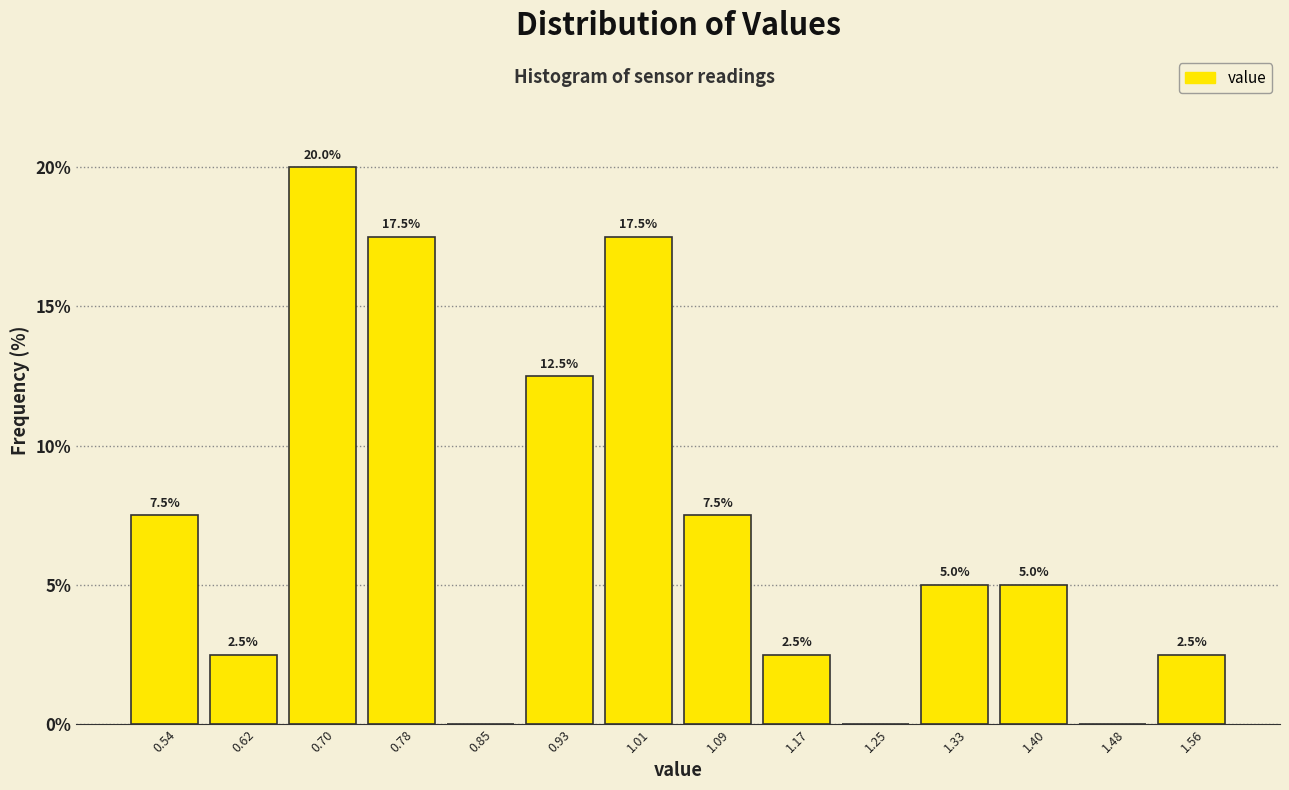

Which range on the x-axis has the tallest bar?

0.66 to 0.74